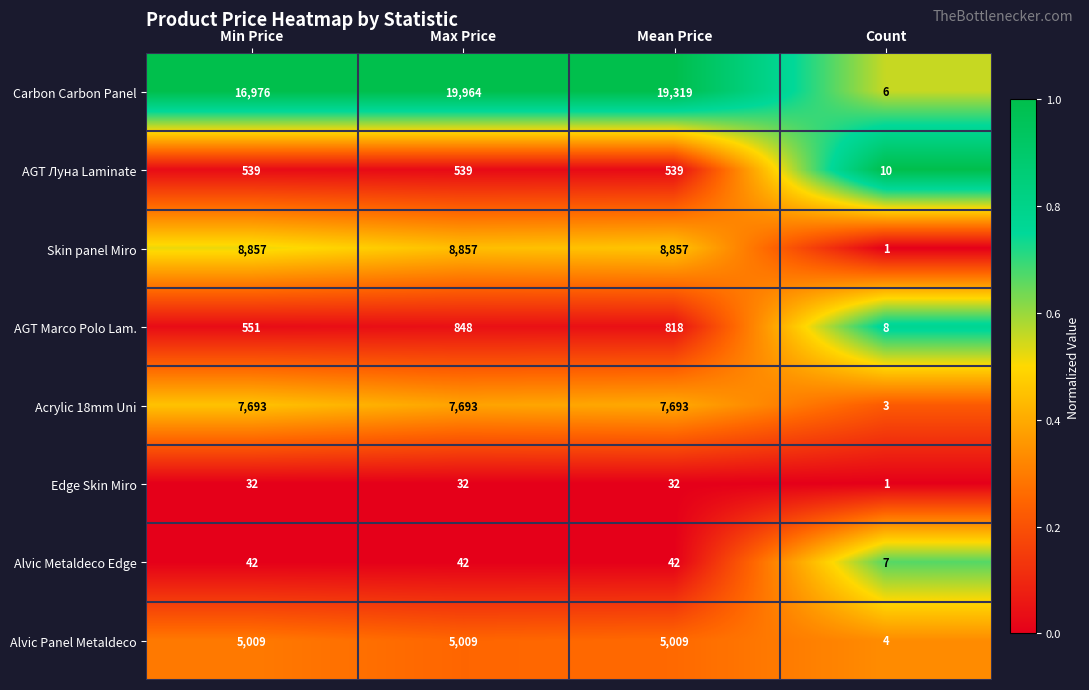

Which series changed the most between Min Price and Max Price?

Carbon Carbon Panel